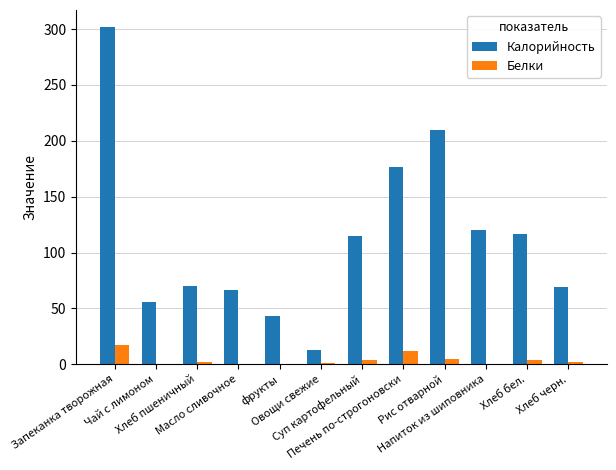

Which series has the largest total across all categories?

Калорийность